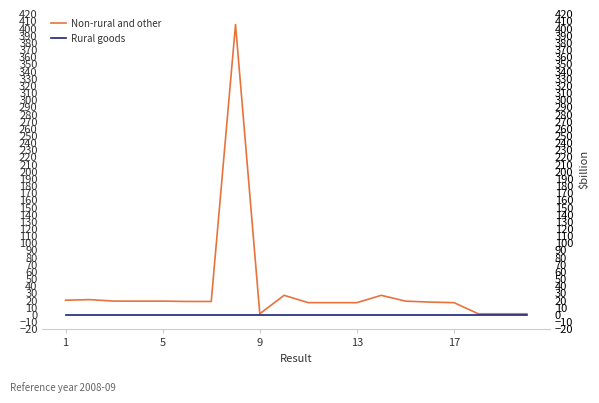

In Non-rural and other, how many points are lower than both neighbors (excluding endpoints)?

4